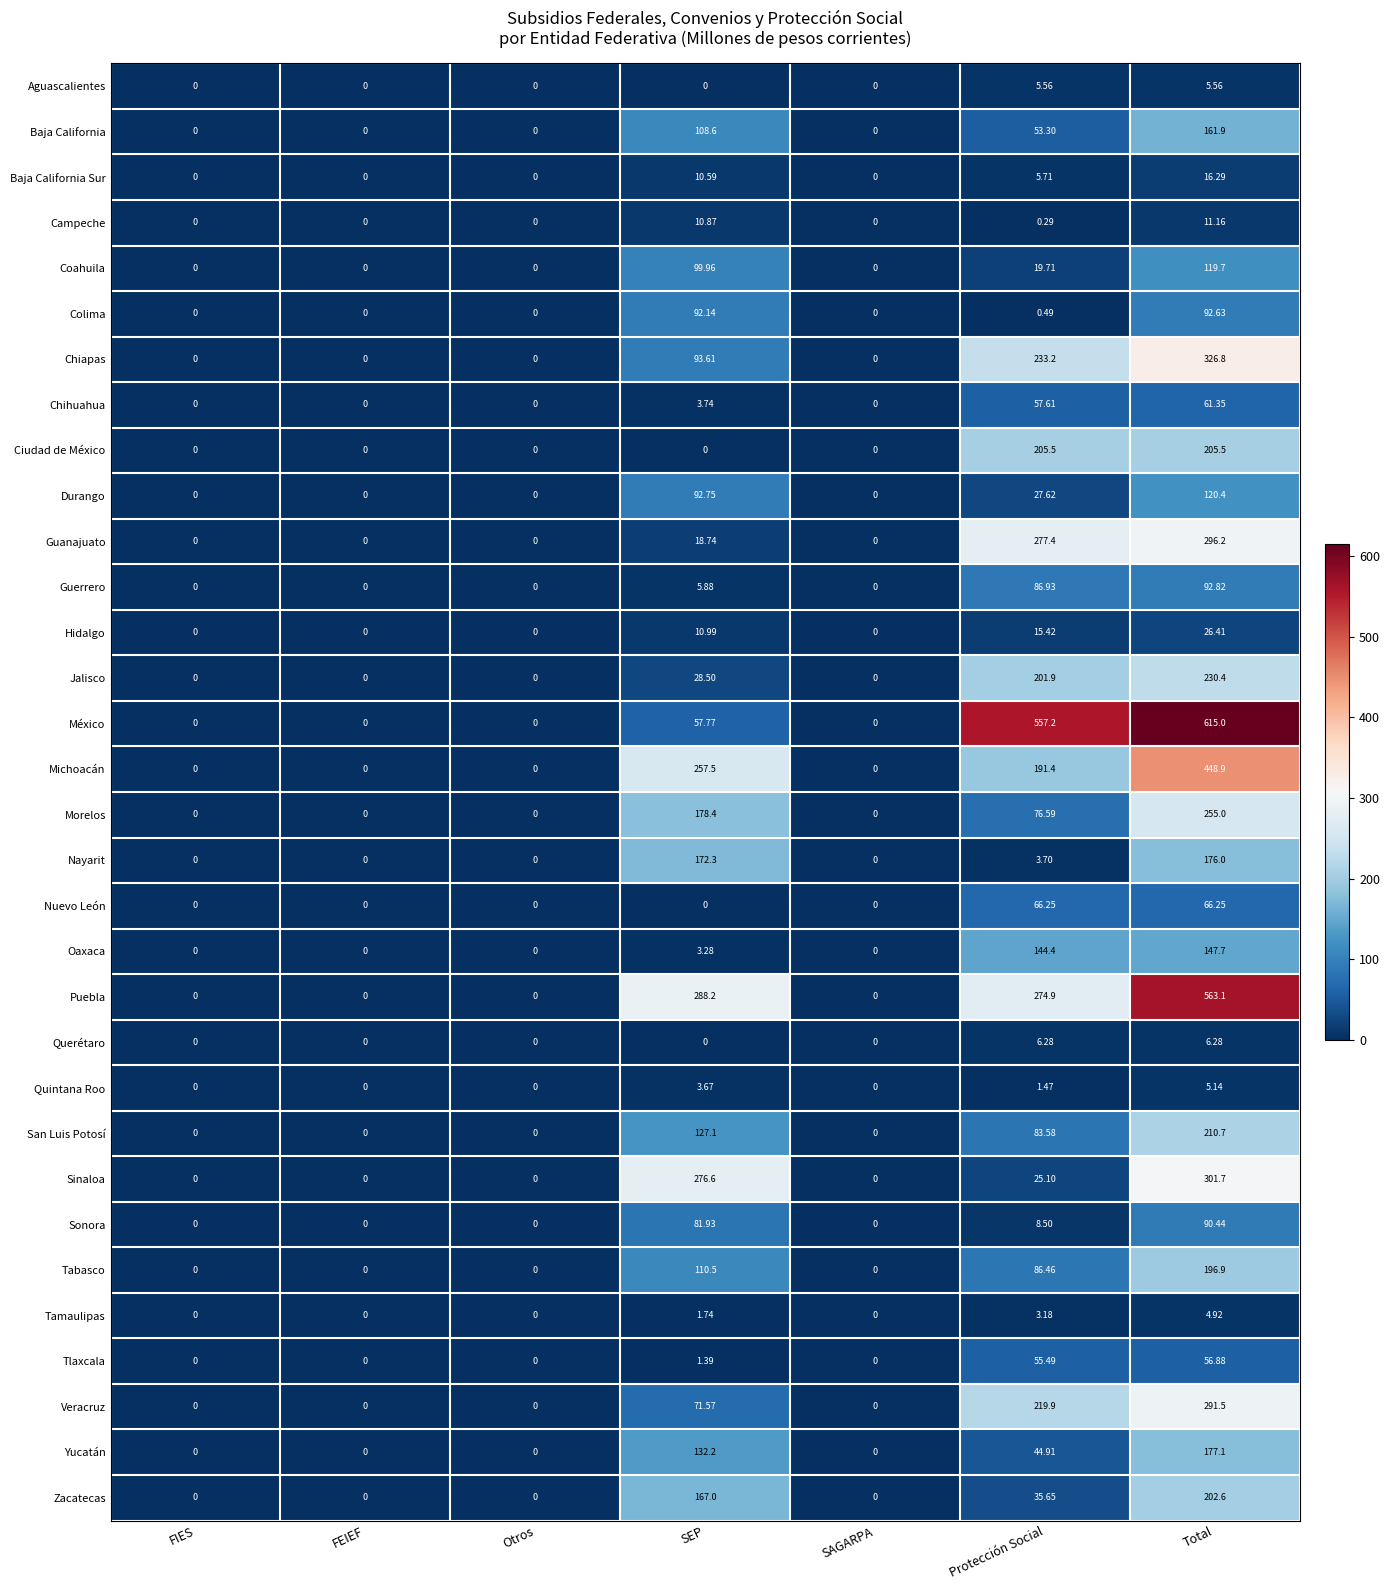

At how many categories does at least one series exceed 117?

3